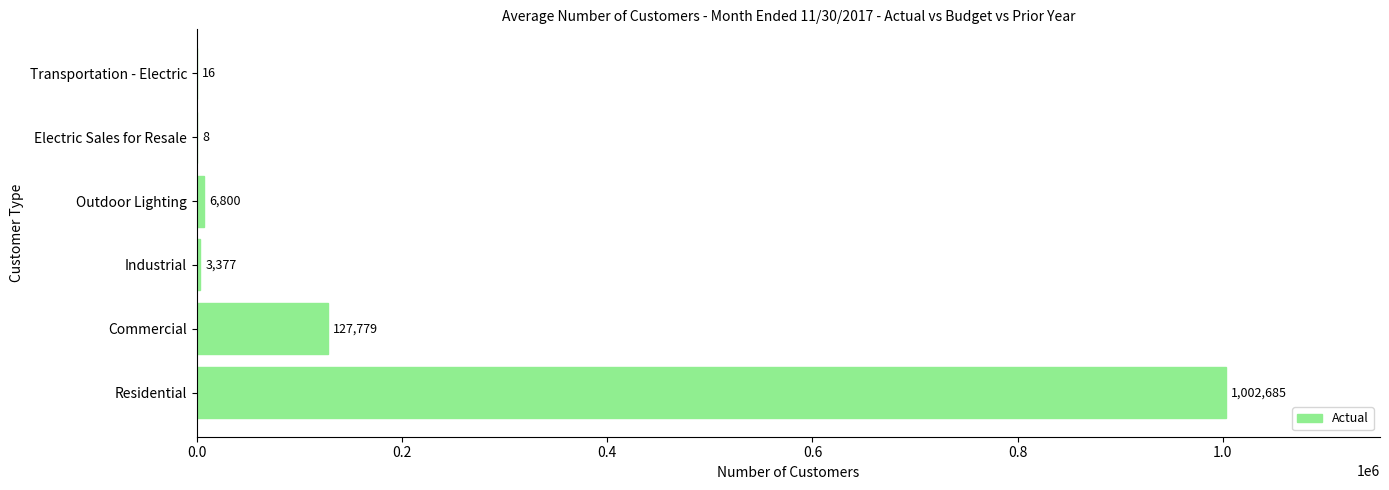

The chart shows a value of 475203 at Residential. True or false?

False